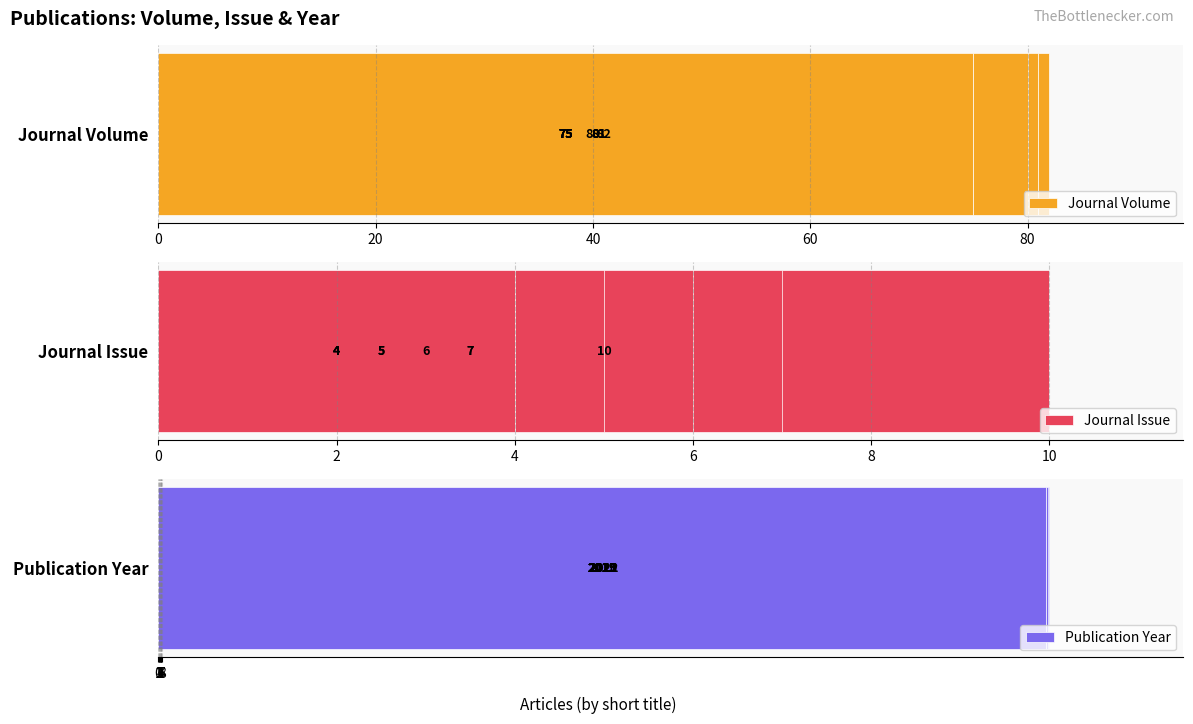

What is the total value across all series at 20?

2107